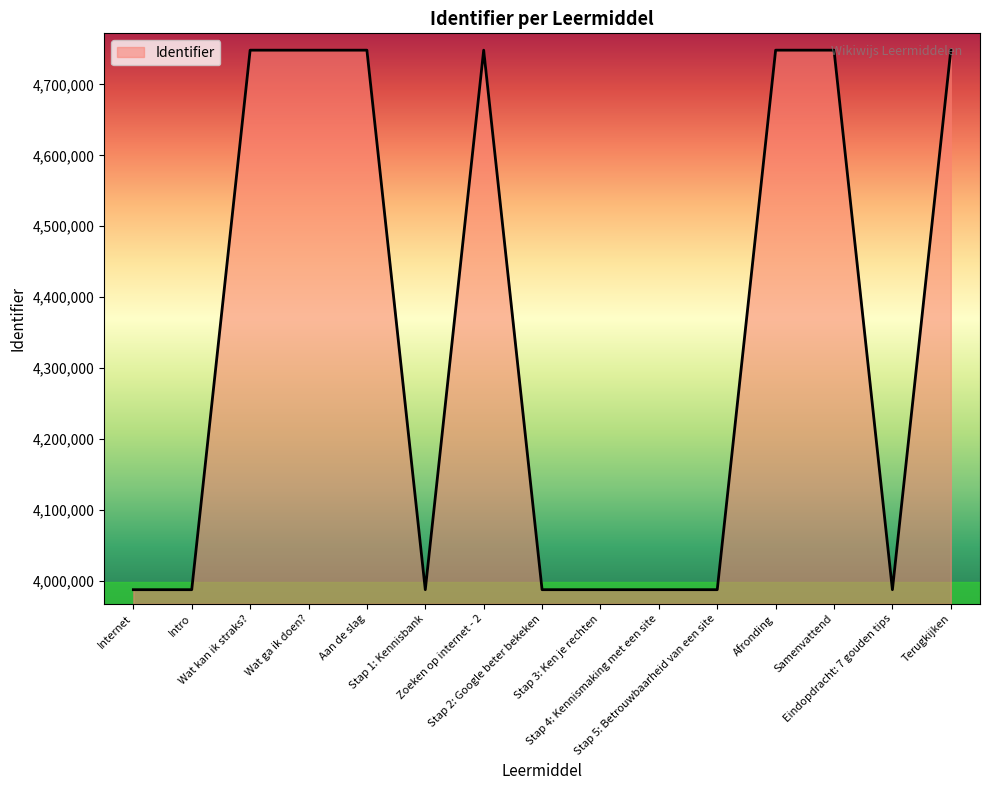

What is the sum of all values?

65138019